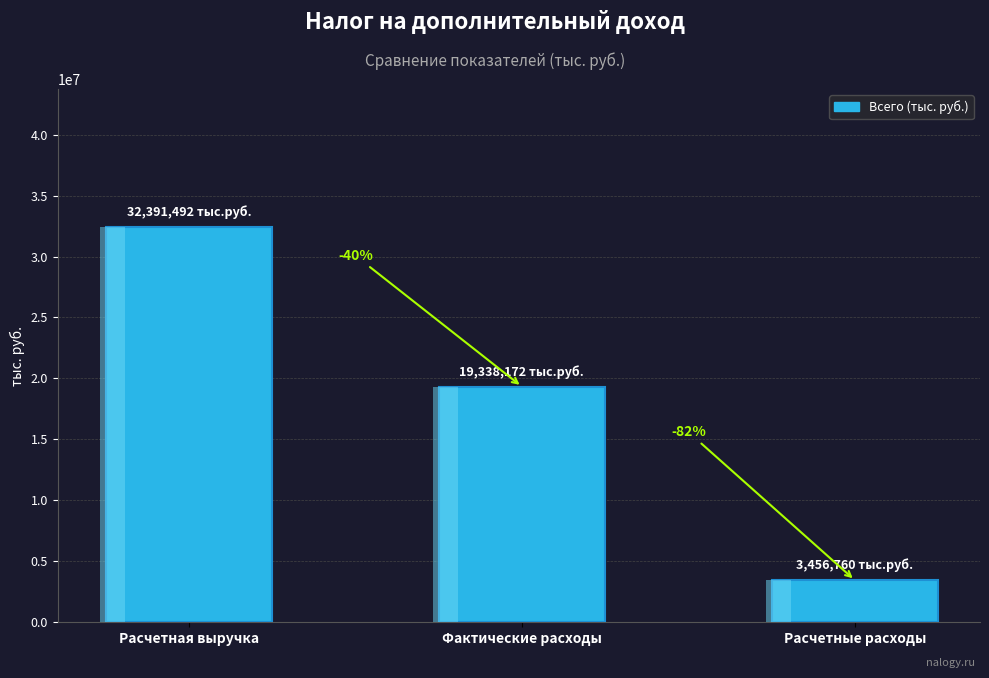

What is the value of the 2nd bar from the left?

19338172